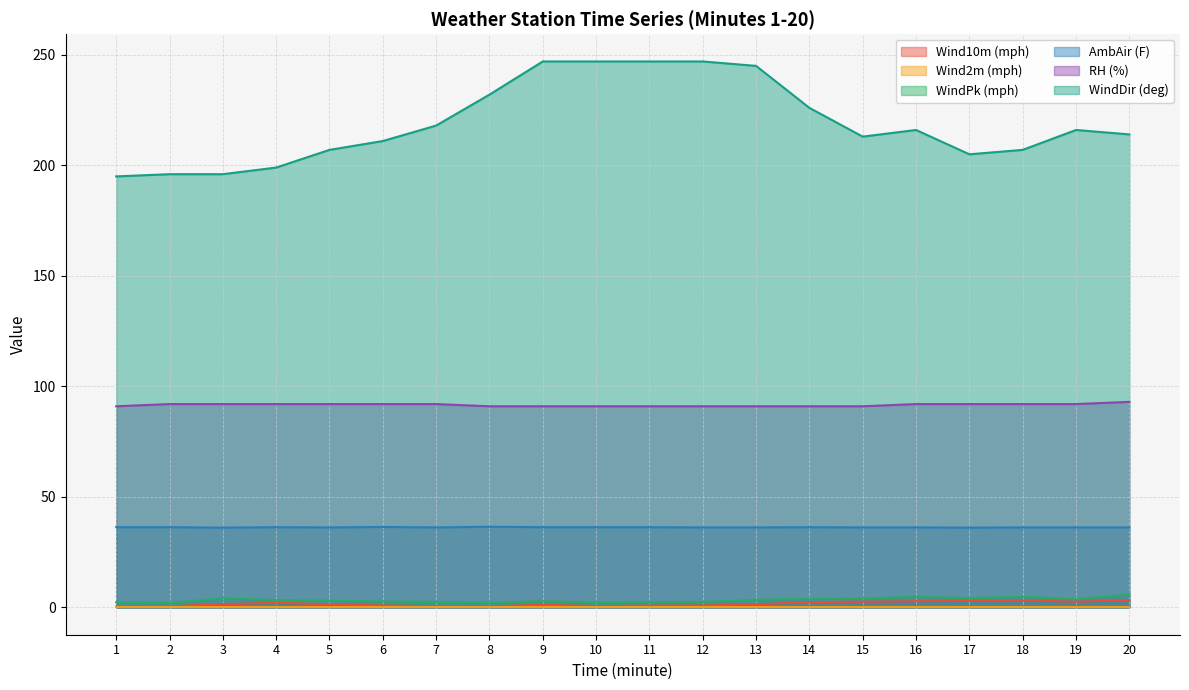

Which series has the largest range (max minus min)?

WindDir (deg)